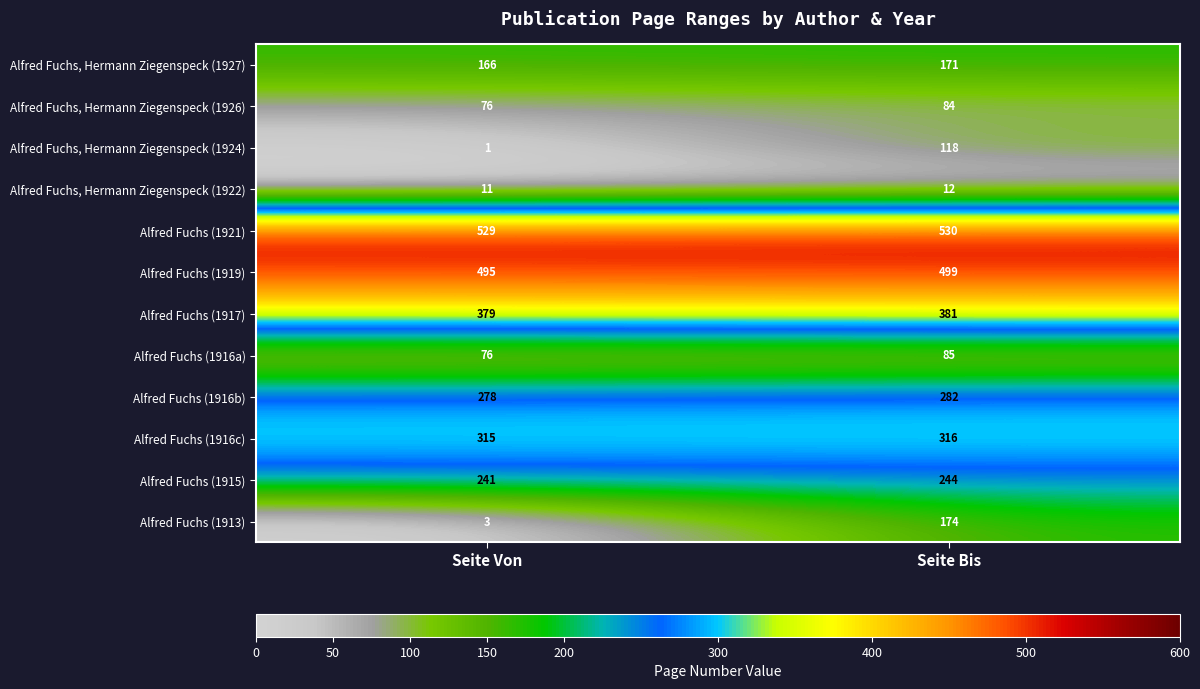

Count the number of data series in this chart.

12